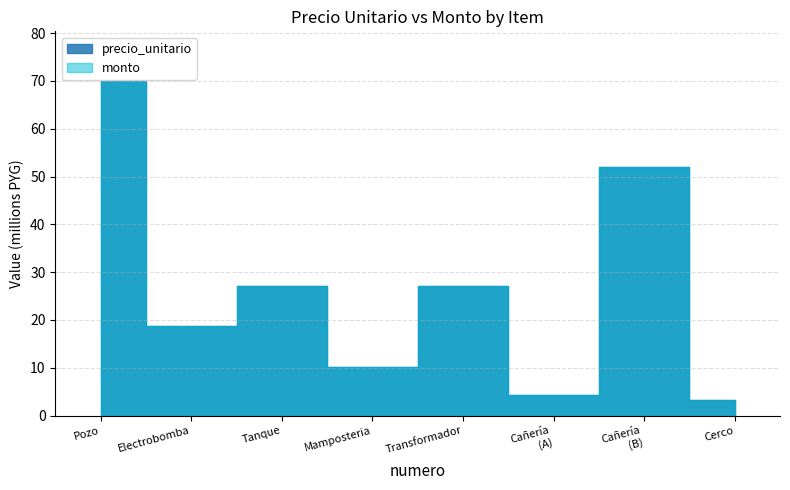

Where is the first local maximum for monto?

3